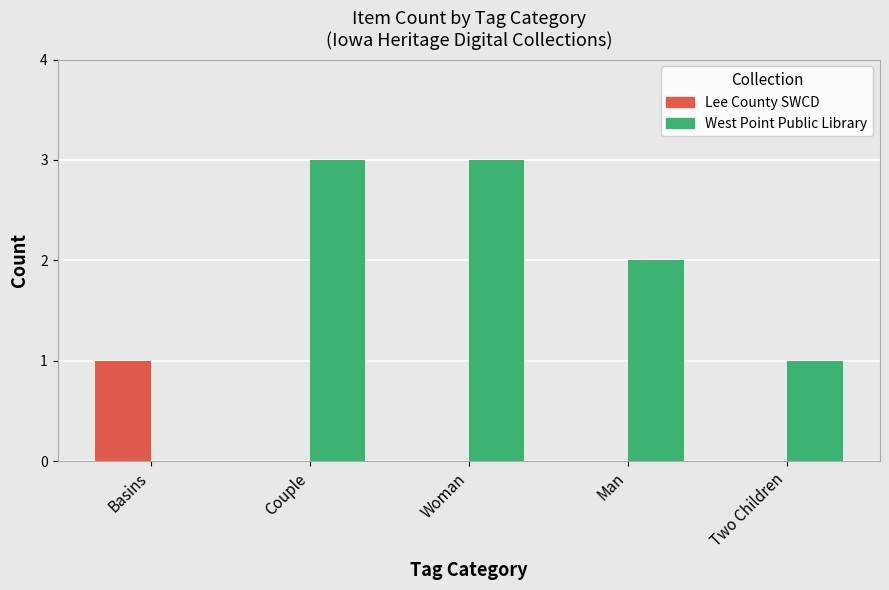

What is the total value across all series at Woman?

3